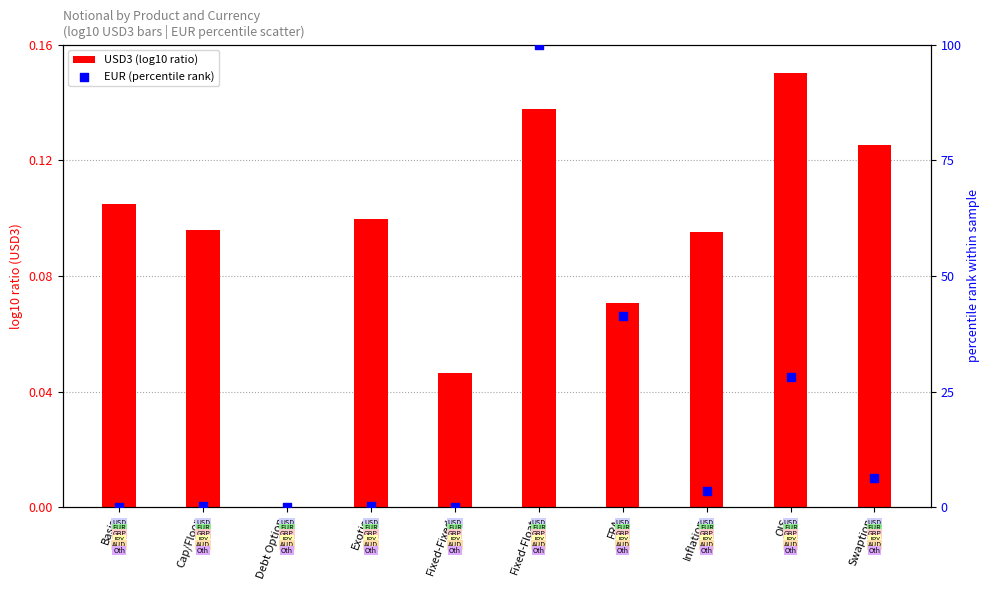

Which series has the largest Y range (max minus min)?

EUR (percentile rank)